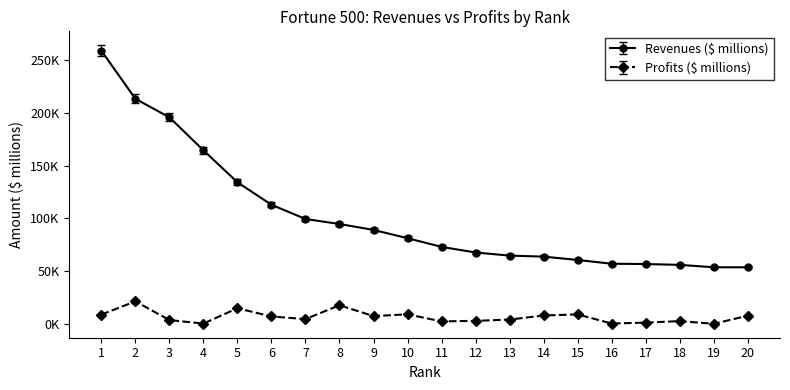

What is the difference between the maximum and minimum values in the Profits ($ millions) series?

21195.4